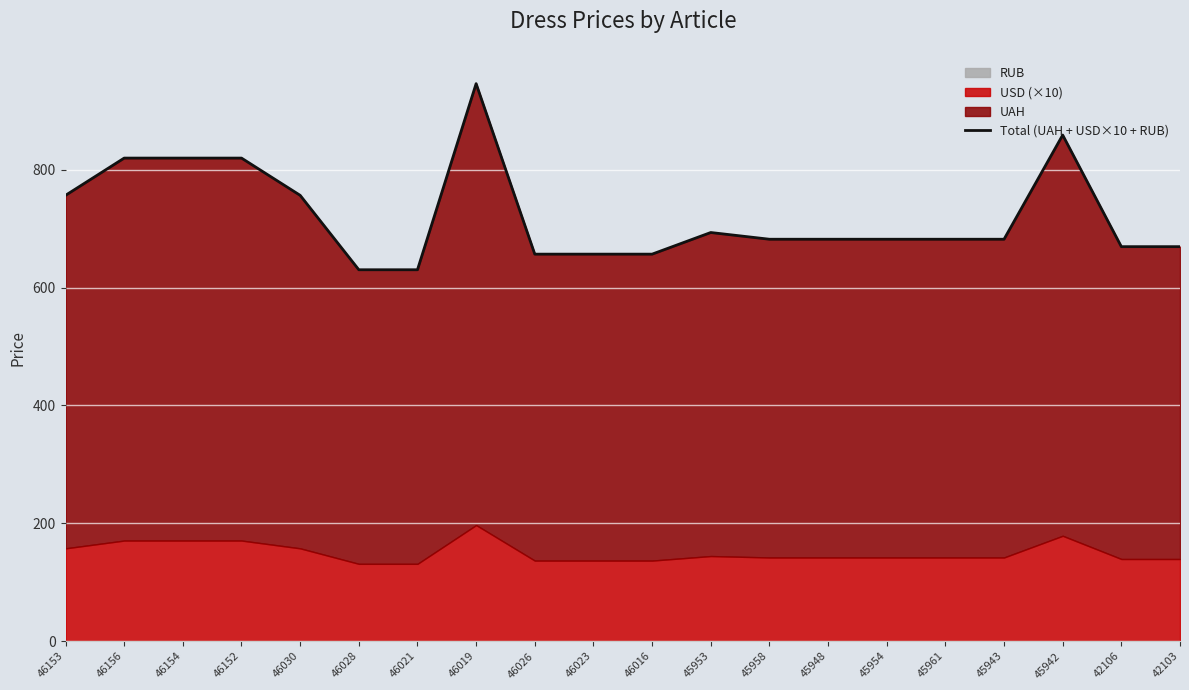

How many lines are shown in the chart?

1